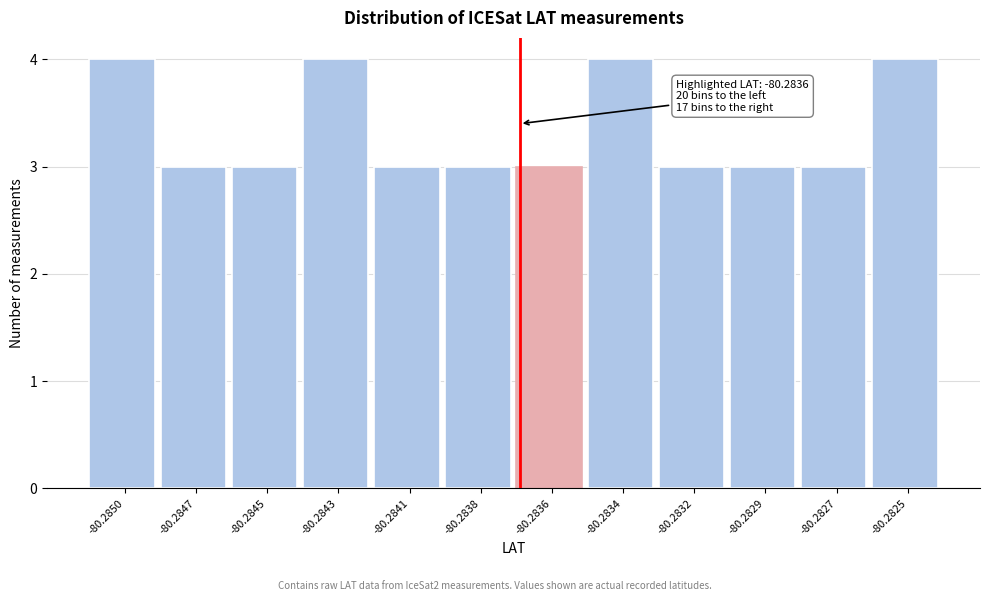

Reading right to left, extract all data points from this chart.

4	3	3	3	4	3	3	3	4	3	3	4